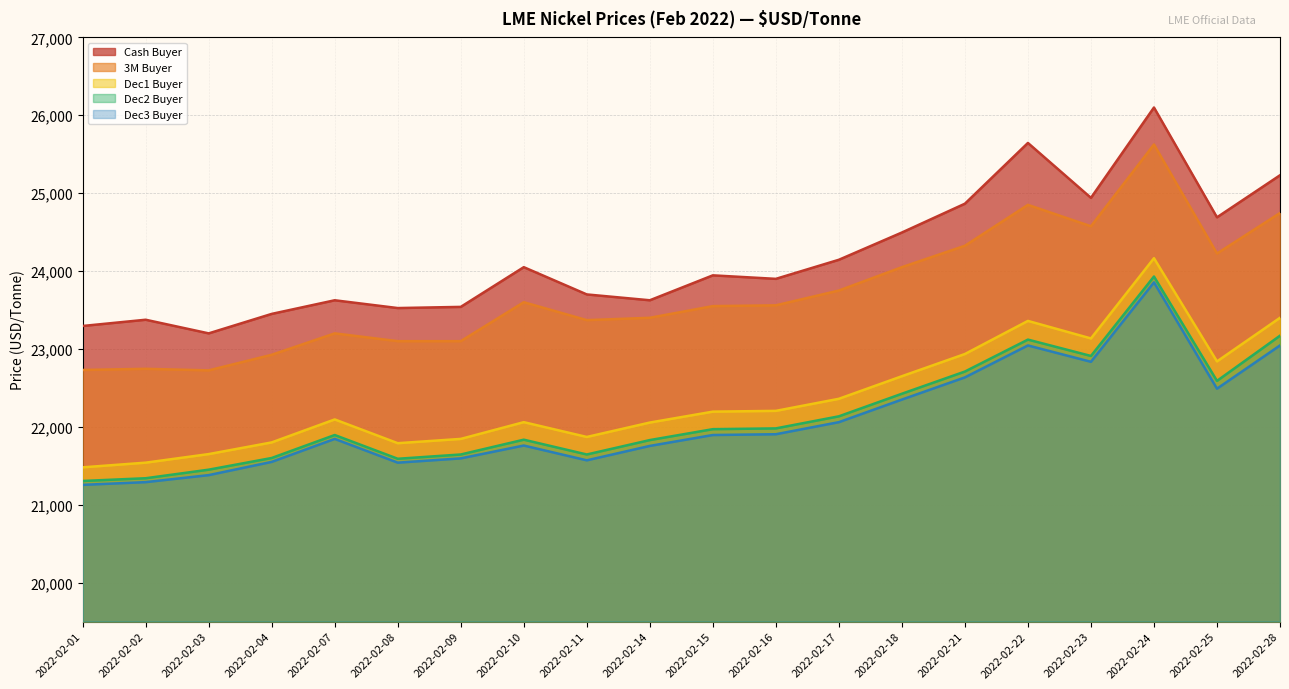

Does the chart display data point markers on the line(s)?

No